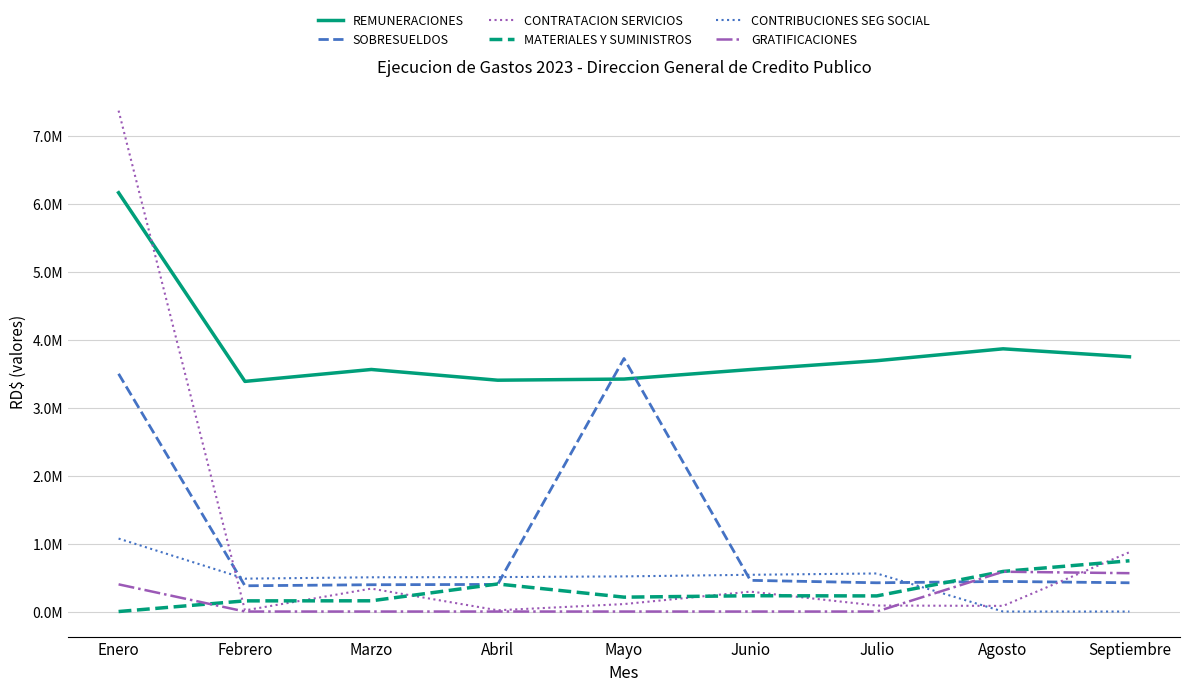

What are all the series names shown in the legend?

REMUNERACIONES, SOBRESUELDOS, CONTRATACION SERVICIOS, MATERIALES Y SUMINISTROS, CONTRIBUCIONES SEG SOCIAL, GRATIFICACIONES